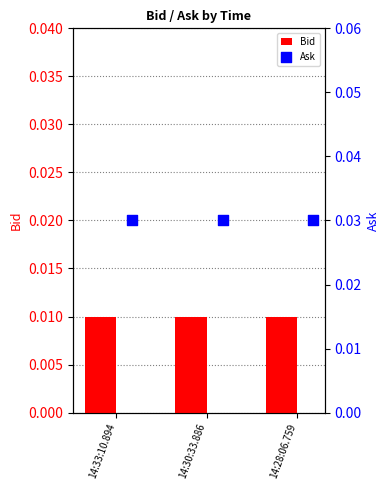

Which series has the widest spread of Y values?

Bid